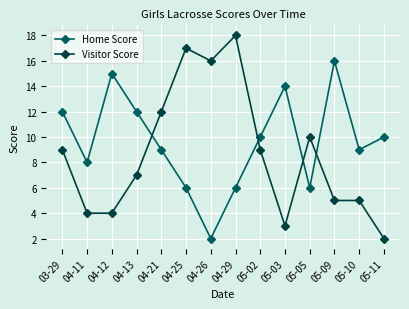

At which category is the sum across all series the highest?

04-29